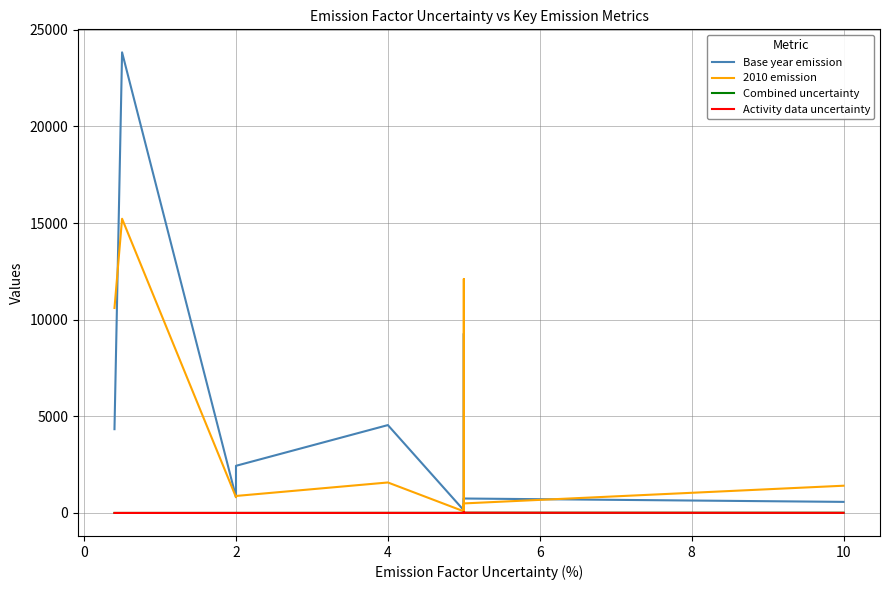

The Combined uncertainty series shows 5.4 at 8. True or false?

True